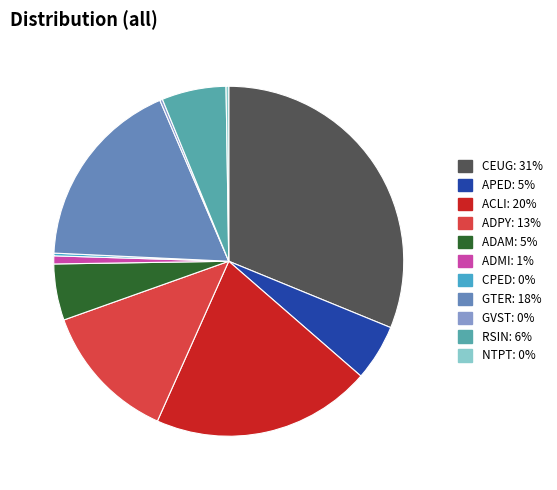

To the nearest percent, what is the combined percentage of ADPY and CEUG?

44%